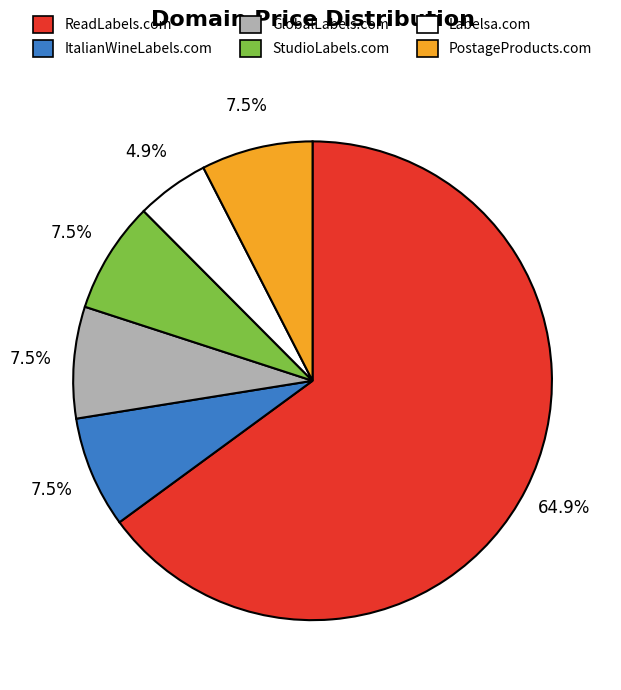

Which category has the smallest portion of the pie?

Labelsa.com